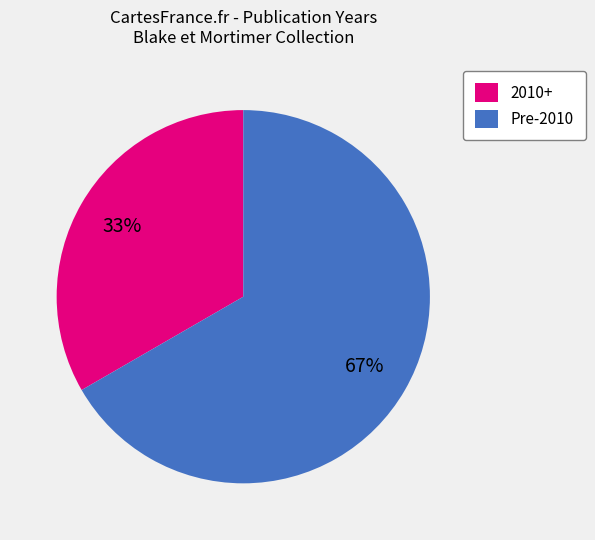

Between 2010+ and Pre-2010, which is larger?

Pre-2010